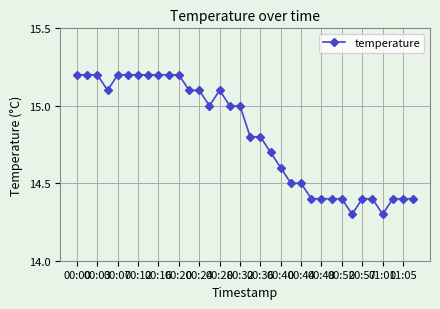

What is the value of the 6th point from the left?

15.2